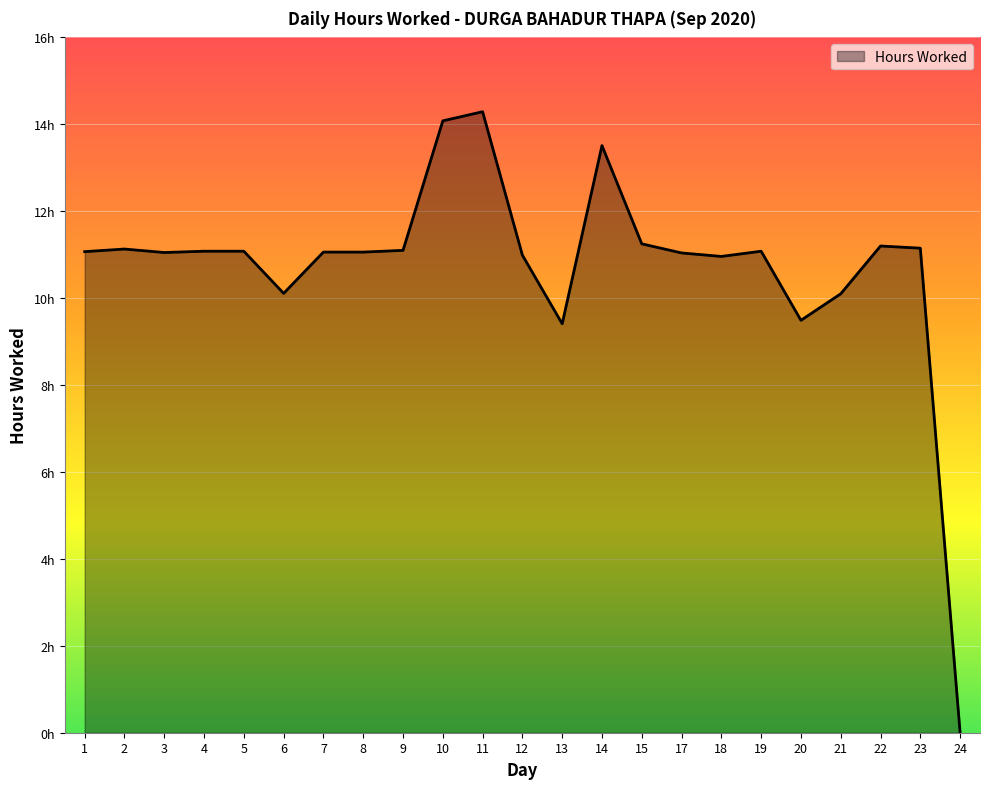

Does the chart have visible grid lines?

Yes